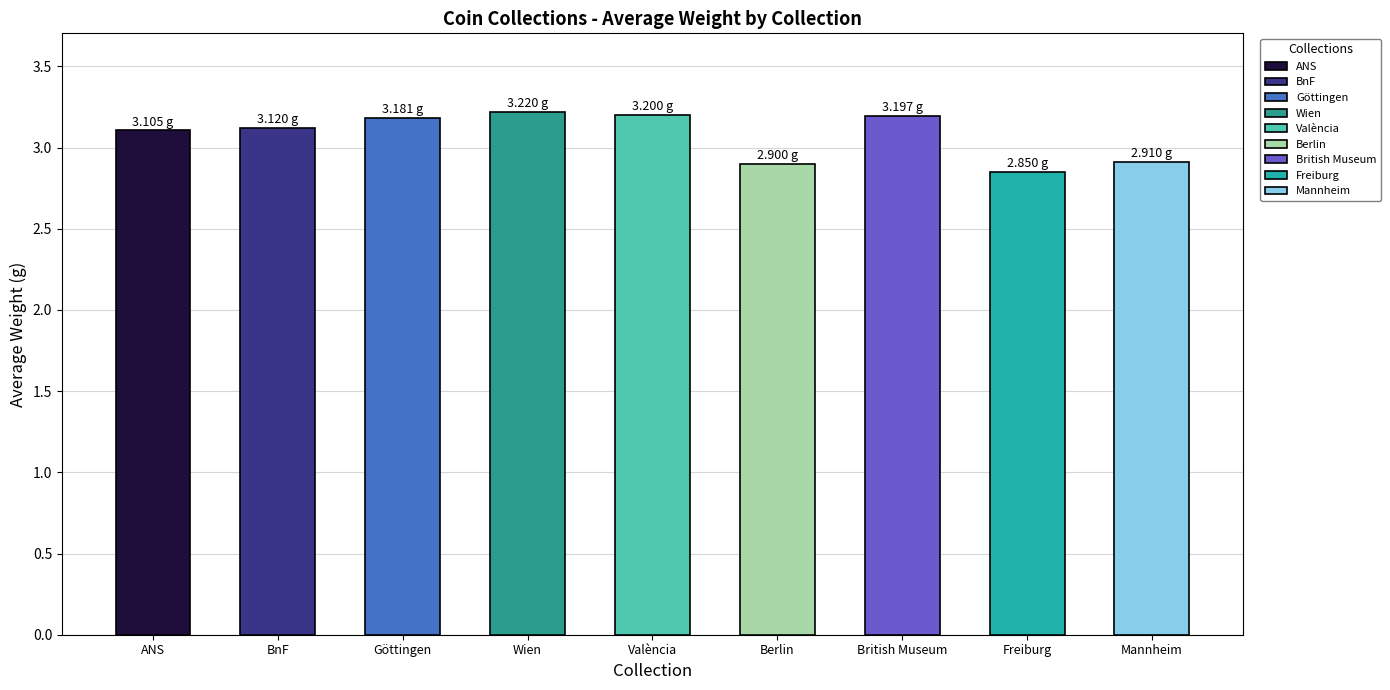

What is the difference between the values at 4 and 1?

0.1